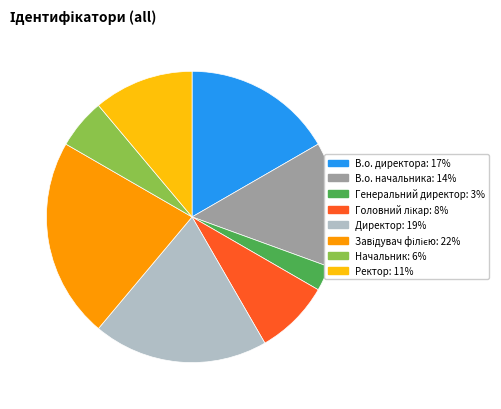

How many segments does this pie chart have?

8